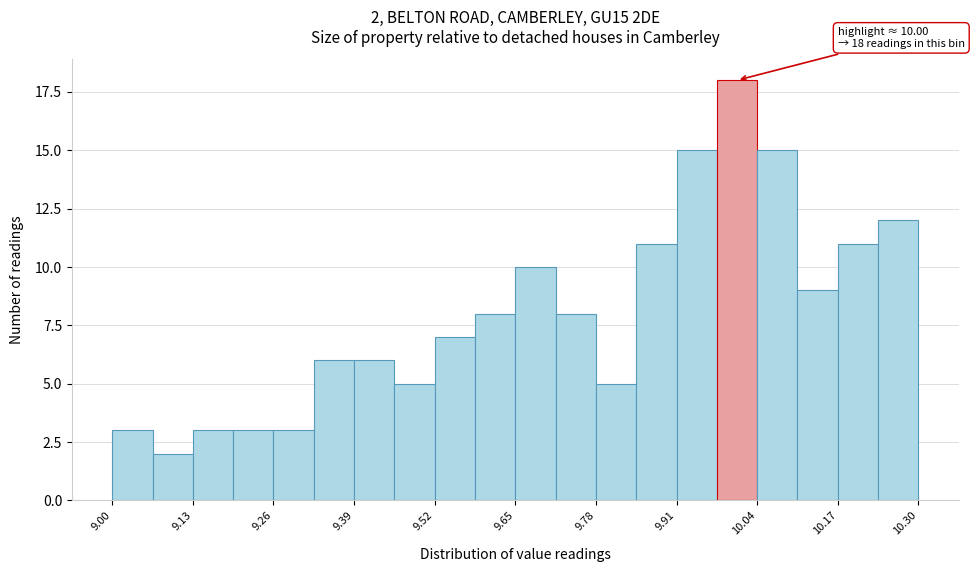

Around what value on the x-axis is the tallest bar? Give the approximate position of its centre, as read against the axis.

10.00